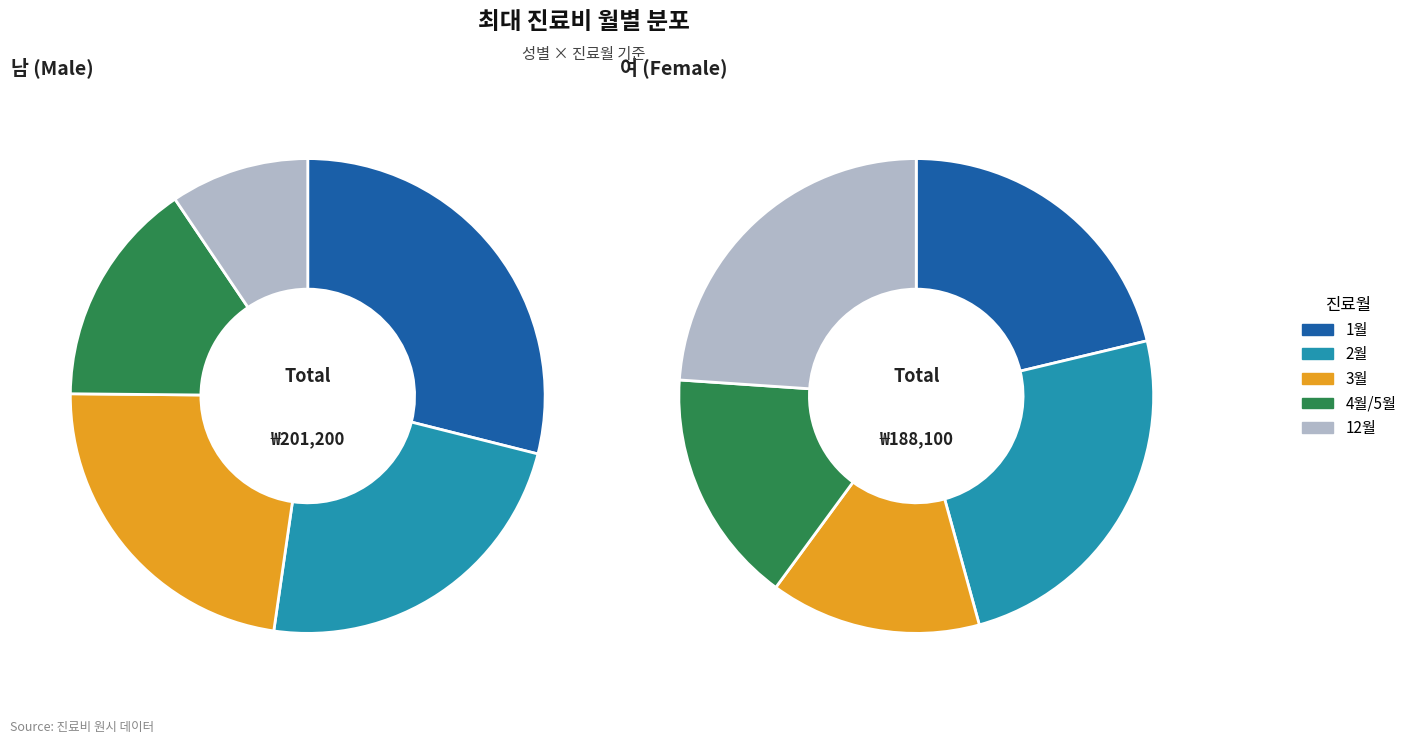

What percentage is the 2월 slice, to the nearest percent?

23%